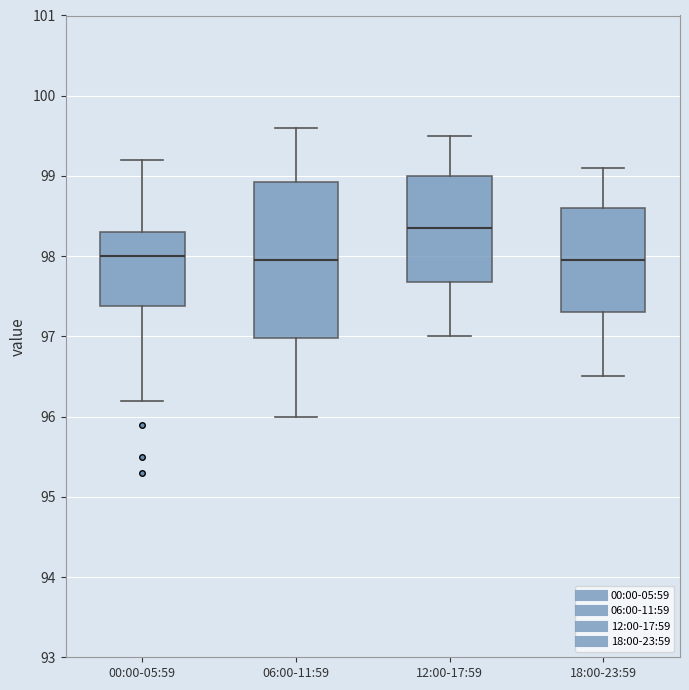

Reading left to right, transcribe this box plot: for each box, give where its median line is, the range the box spans, and where its two whiskers end, as read against the y-axis. The values are not printed on the chart, so give them approximately, as read against the axis.

00:00-05:59: median 98.0, box 97.4 to 98.3, whiskers 96.2 to 99.2
06:00-11:59: median 98.0, box 97.0 to 98.9, whiskers 96.0 to 99.6
12:00-17:59: median 98.4, box 97.7 to 99.0, whiskers 97.0 to 99.5
18:00-23:59: median 98.0, box 97.3 to 98.6, whiskers 96.5 to 99.1